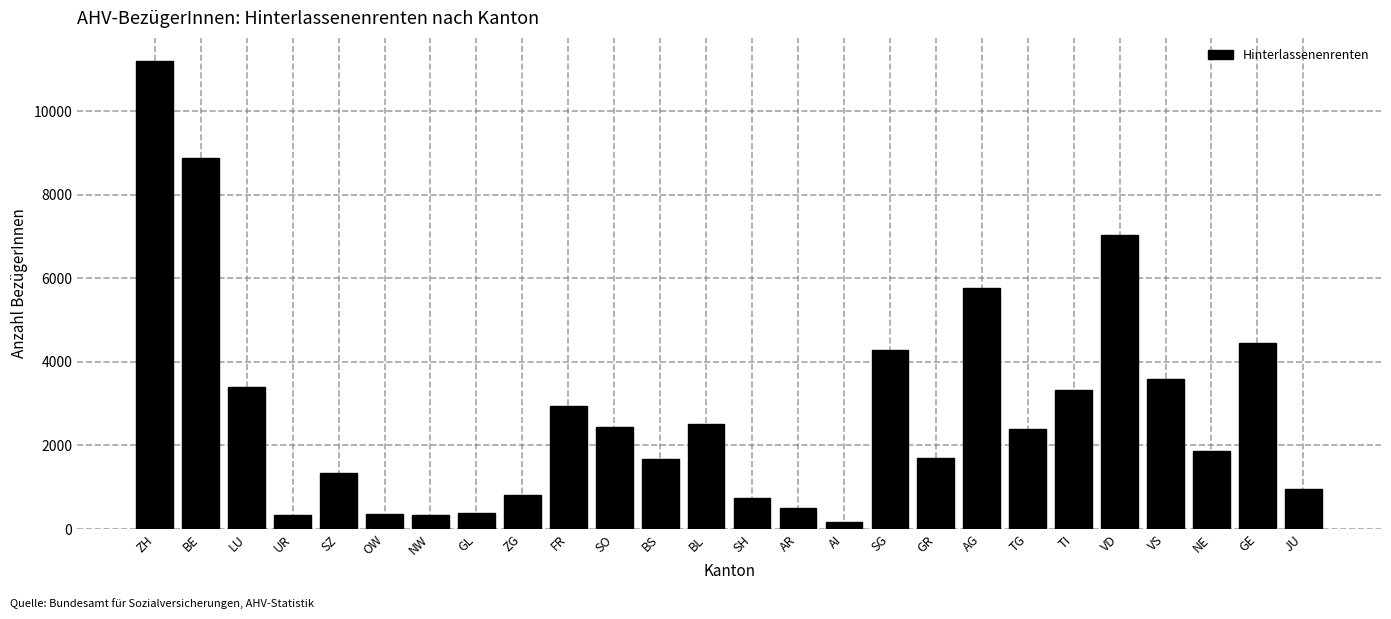

What is the value of the 11th bar from the left?

2436